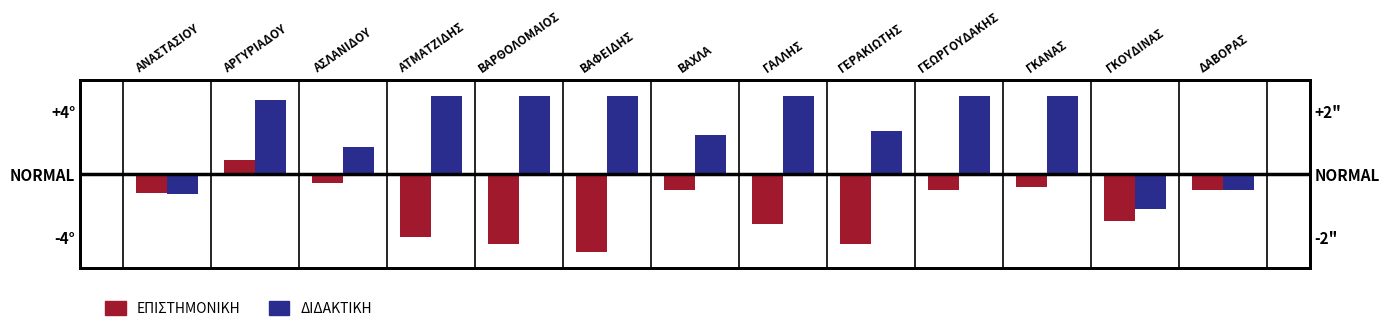

List the series in order of their overall mean, highest first.

ΔΙΔΑΚΤΙΚΗ, ΕΠΙΣΤΗΜΟΝΙΚΗ